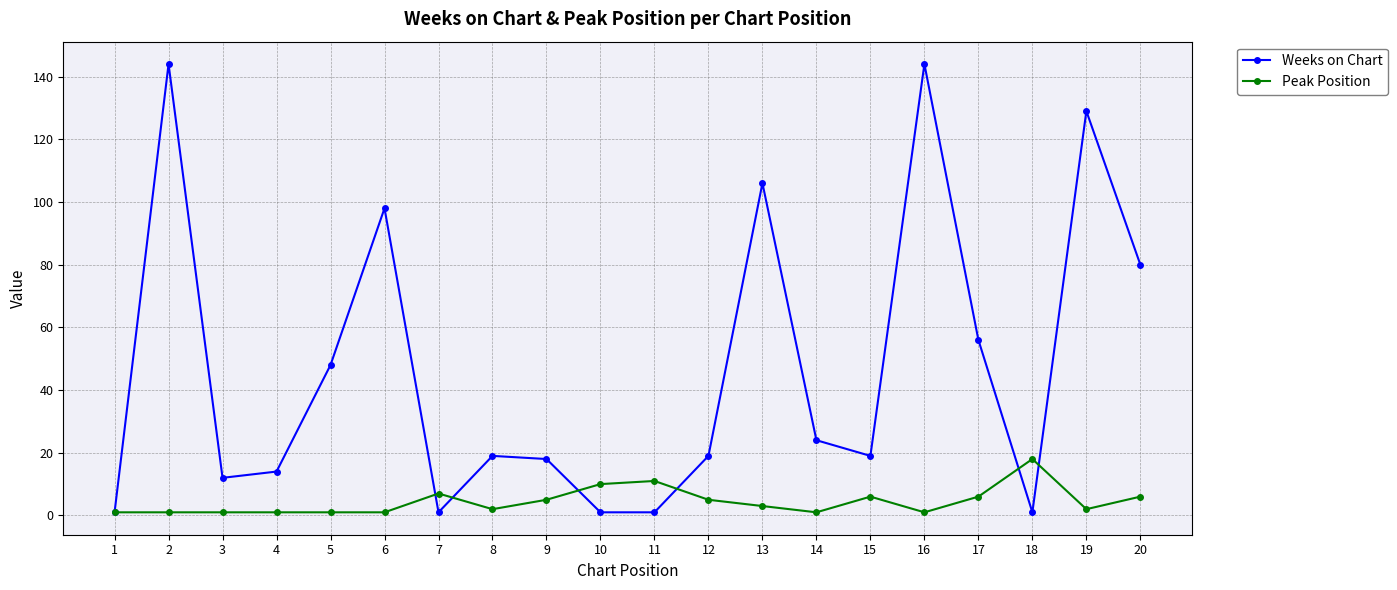

True or false: Weeks on Chart and Peak Position intersect in this chart.

True